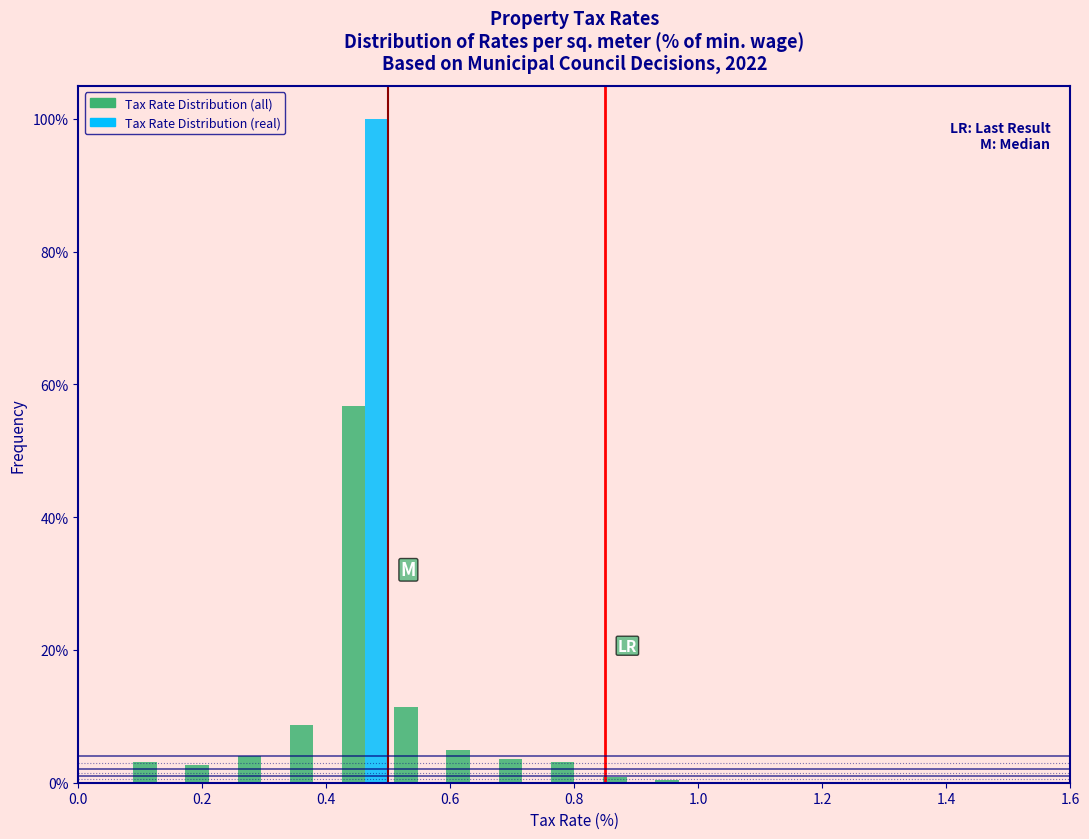

Reading left to right, transcribe this chart: for each range on the x-axis, give the height of each series' bar. Neither the bar edges nor the heights are printed on the chart, so give them approximately, as read against the axes.

0.00 to 0.08: Tax Rate Distribution (all)=0	Tax Rate Distribution (real)=0
0.08 to 0.16: Tax Rate Distribution (all)=4	Tax Rate Distribution (real)=0
0.16 to 0.26: Tax Rate Distribution (all)=2	Tax Rate Distribution (real)=0
0.26 to 0.34: Tax Rate Distribution (all)=4	Tax Rate Distribution (real)=0
0.34 to 0.42: Tax Rate Distribution (all)=8	Tax Rate Distribution (real)=0
0.42 to 0.50: Tax Rate Distribution (all)=56	Tax Rate Distribution (real)=100
0.50 to 0.58: Tax Rate Distribution (all)=12	Tax Rate Distribution (real)=0
0.58 to 0.68: Tax Rate Distribution (all)=6	Tax Rate Distribution (real)=0
0.68 to 0.76: Tax Rate Distribution (all)=4	Tax Rate Distribution (real)=0
0.76 to 0.84: Tax Rate Distribution (all)=4	Tax Rate Distribution (real)=0
0.84 to 0.92: Tax Rate Distribution (all)=under 2	Tax Rate Distribution (real)=0
0.92 to 1.02: Tax Rate Distribution (all)=under 2	Tax Rate Distribution (real)=0
1.02 to 1.10: Tax Rate Distribution (all)=0	Tax Rate Distribution (real)=0
1.10 to 1.18: Tax Rate Distribution (all)=0	Tax Rate Distribution (real)=0
1.18 to 1.26: Tax Rate Distribution (all)=0	Tax Rate Distribution (real)=0
1.26 to 1.34: Tax Rate Distribution (all)=0	Tax Rate Distribution (real)=0
1.34 to 1.44: Tax Rate Distribution (all)=0	Tax Rate Distribution (real)=0
1.44 to 1.52: Tax Rate Distribution (all)=0	Tax Rate Distribution (real)=0
1.52 to 1.60: Tax Rate Distribution (all)=0	Tax Rate Distribution (real)=0